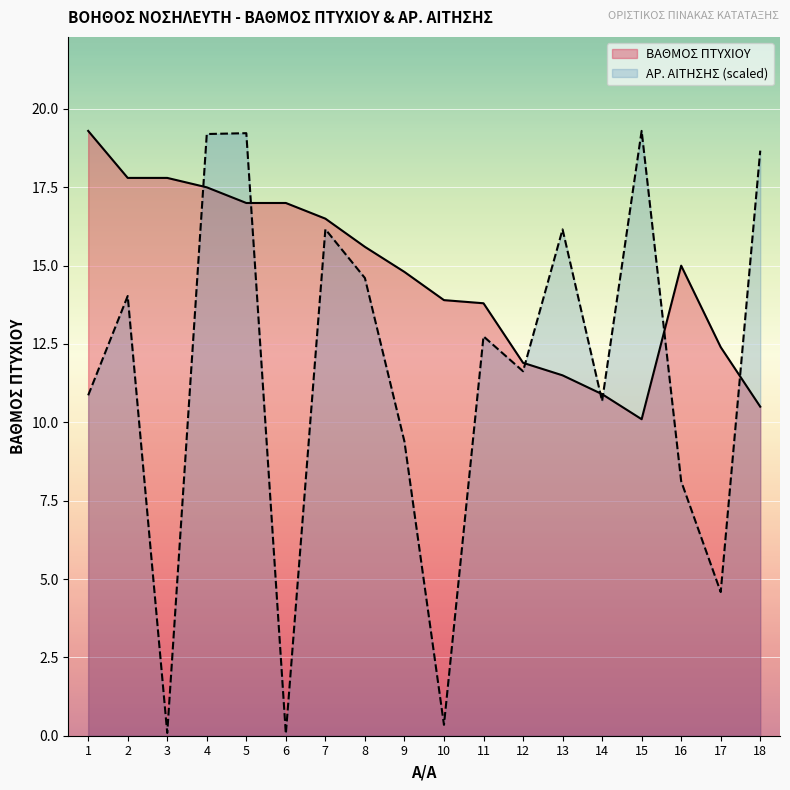

What is the sum of the ΒΑΘΜΟΣ ΠΤΥΧΙΟΥ values at 1 and 2?

37.1